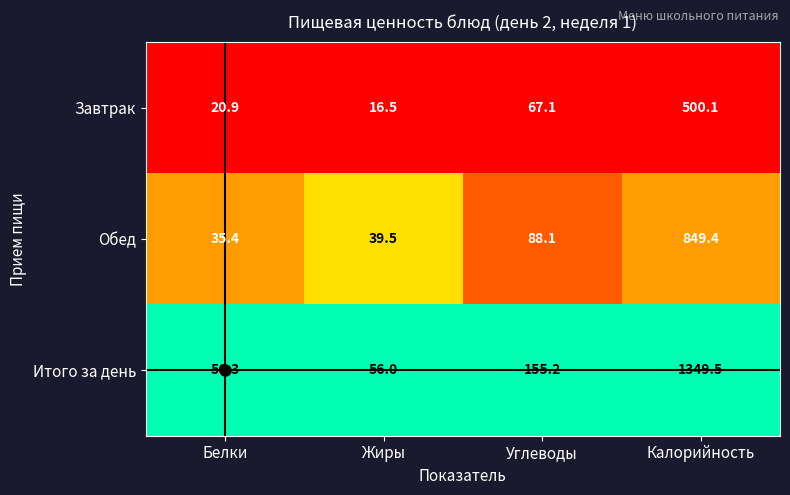

What is the total value across all series at Калорийность?

2699.0